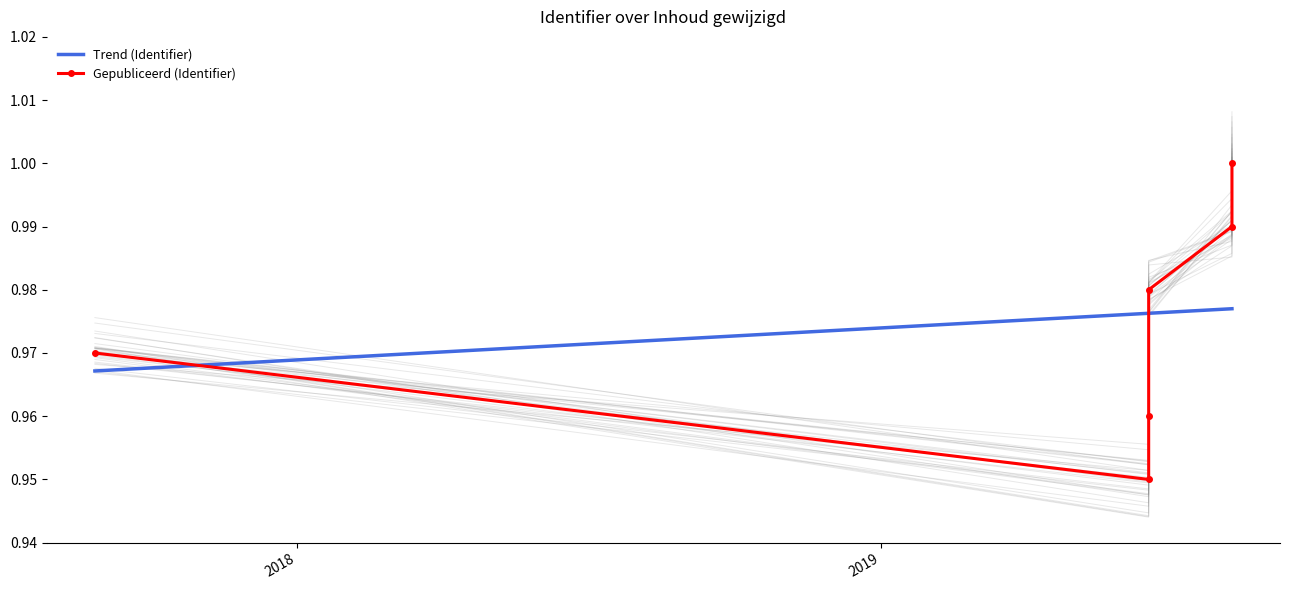

Which series has the widest spread of values?

Gepubliceerd (Identifier)